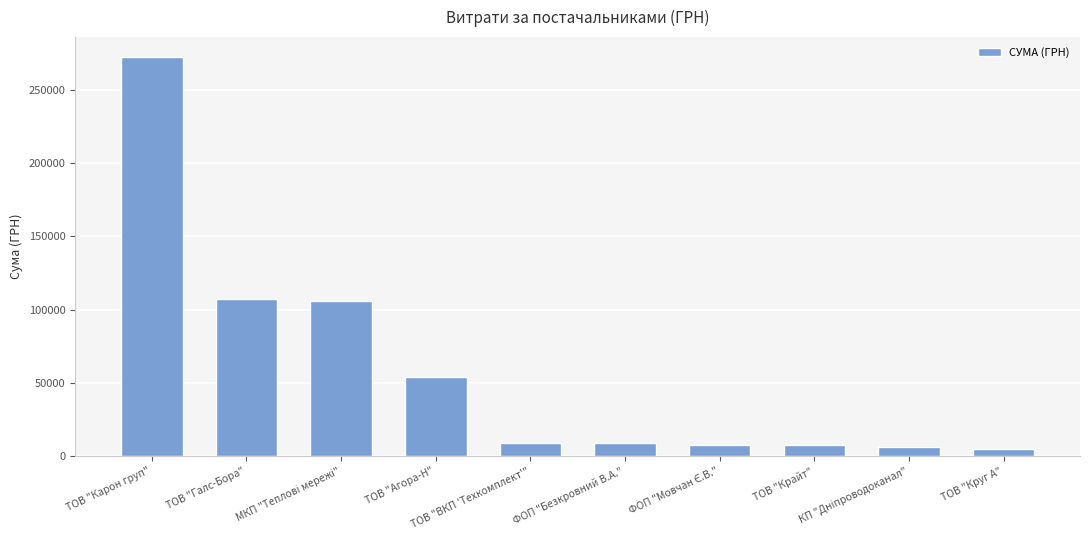

The chart shows a value of 9270.0 at ТОВ "ВКП 'Техкомплект'". True or false?

True